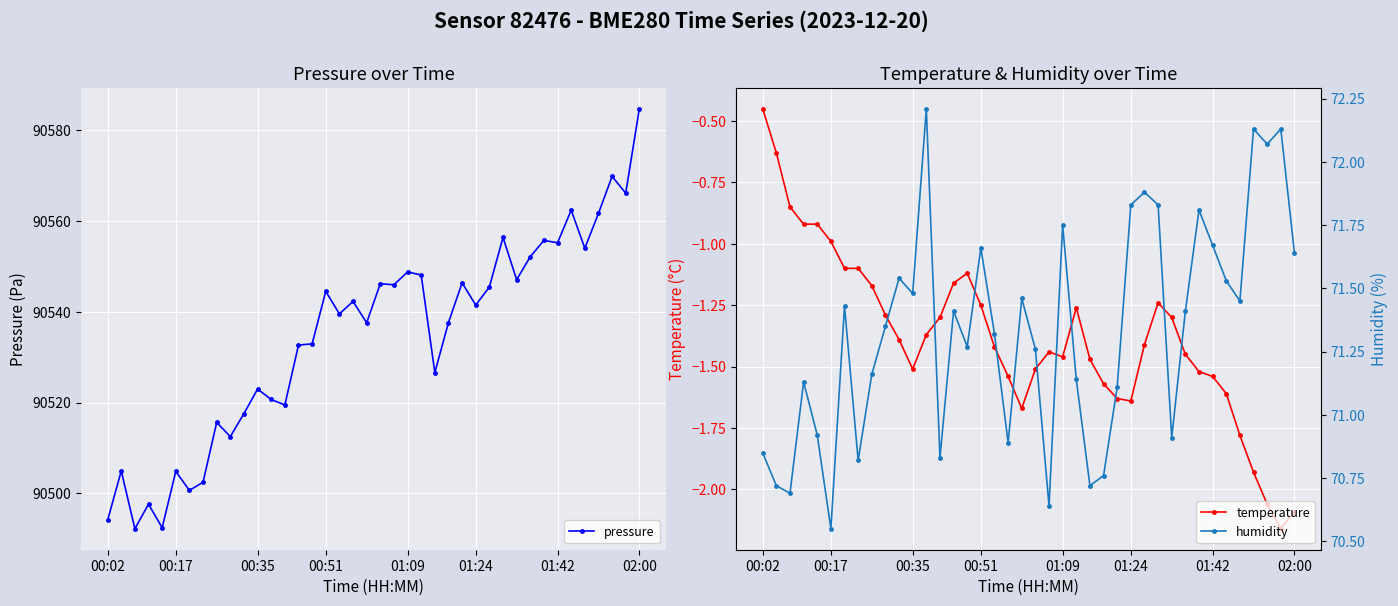

True or false: pressure has more than 2 points higher than both neighbors.

True